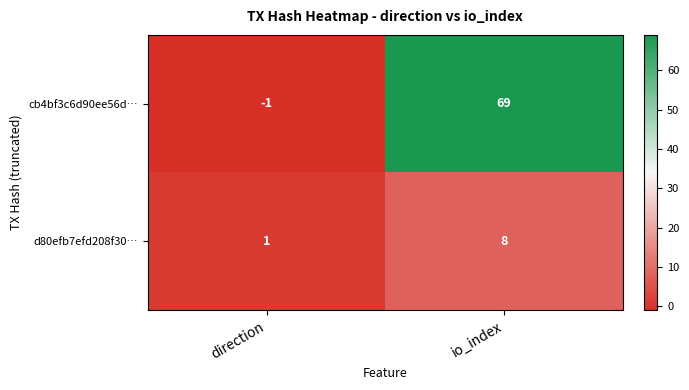

Which series changed the most between direction and io_index?

cb4bf3c6d90ee56d…